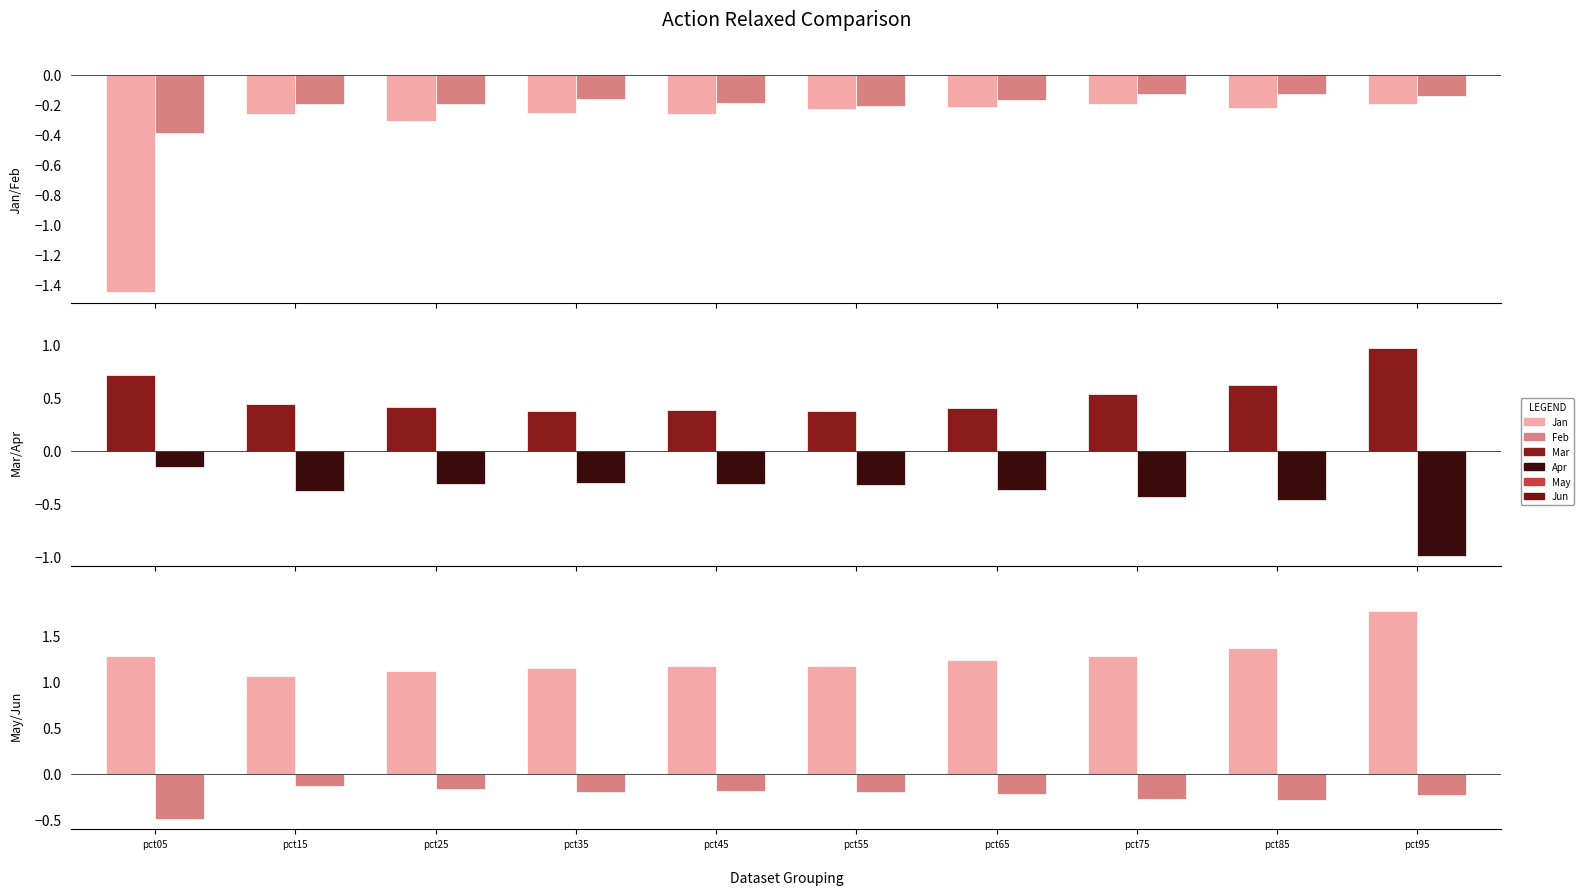

What is the spread (max minus min) of values at pct65?

1.6